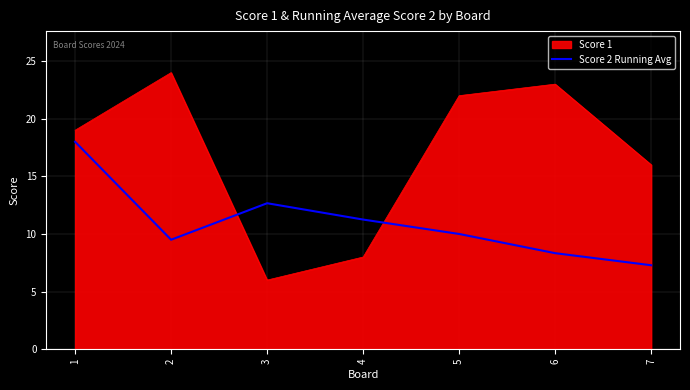

Is the value of Score 2 Running Avg at 6 greater than the value of Score 1 at 2?

No